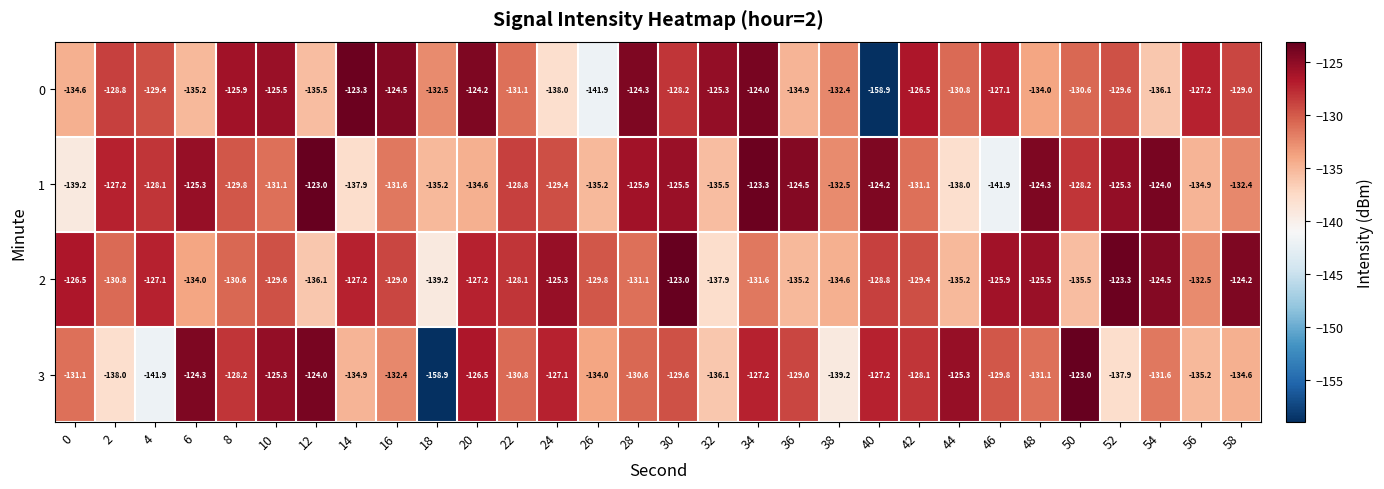

Count the number of categories in the chart.

30